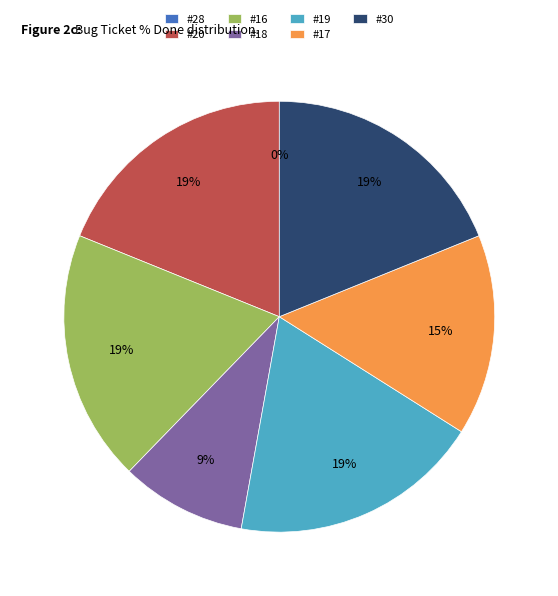

Which category has the biggest portion of the pie?

20